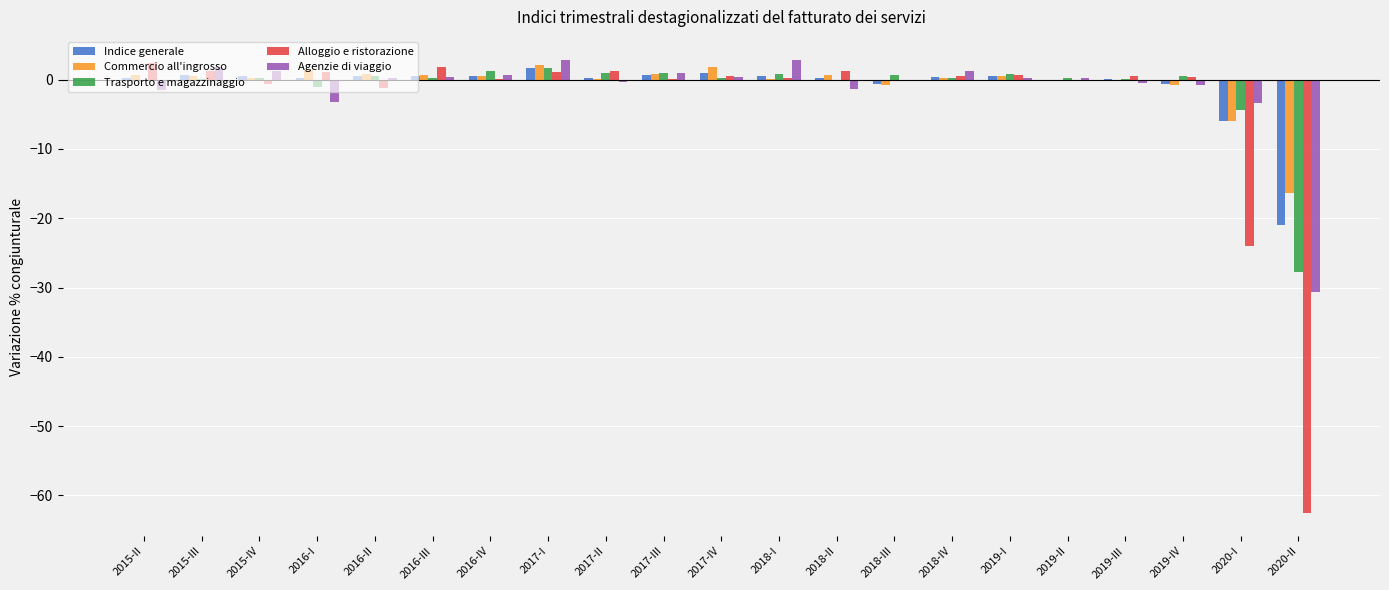

Is it true that Agenzie di viaggio equals 1.8 at 2015-III?

True